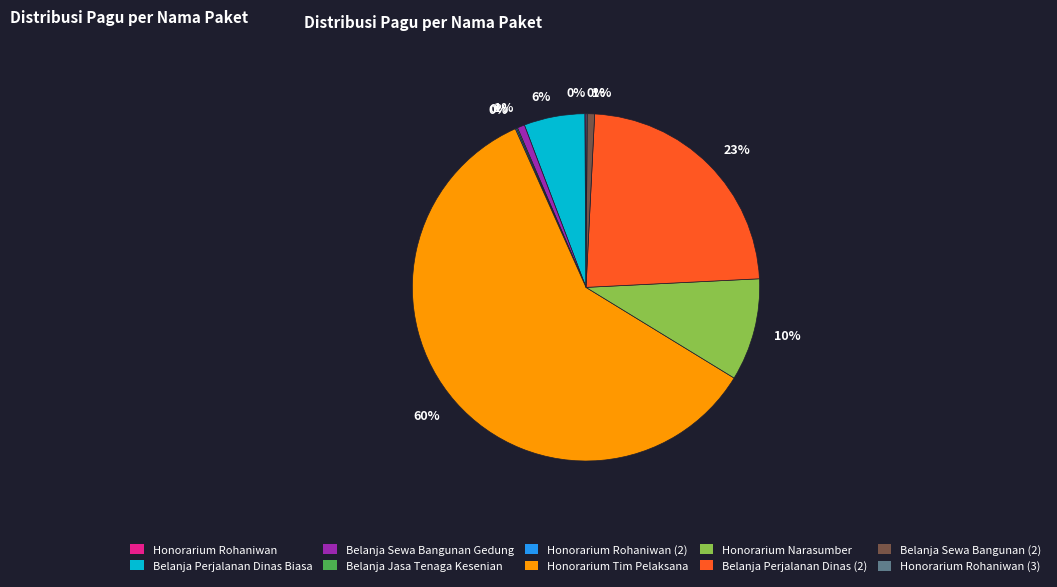

What percentage is the Belanja Perjalanan Dinas (2) slice, to the nearest percent?

23%